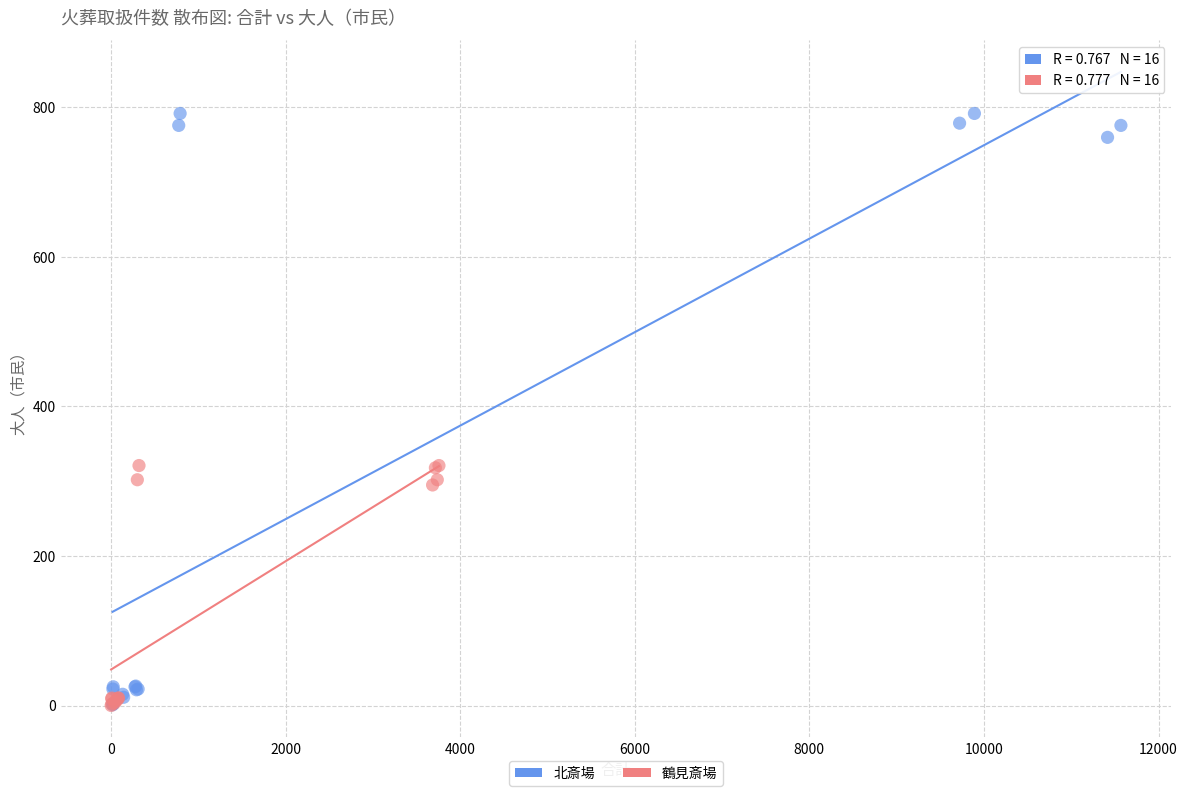

Which series contains the highest Y value?

北斎場